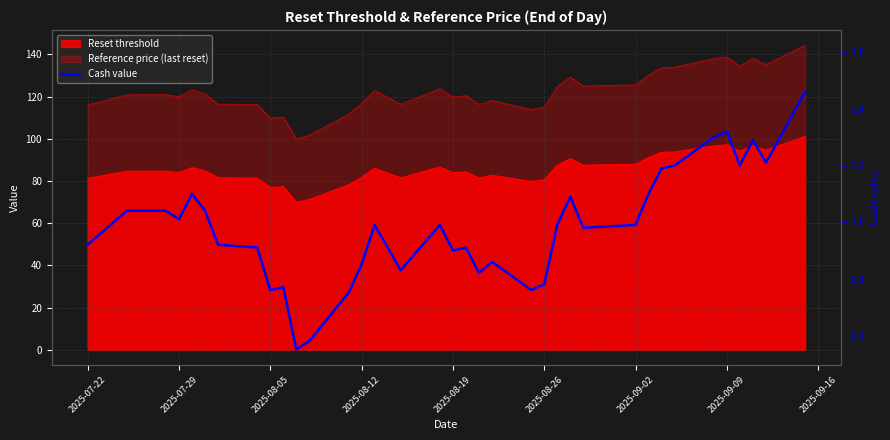

Does the chart have visible grid lines?

Yes